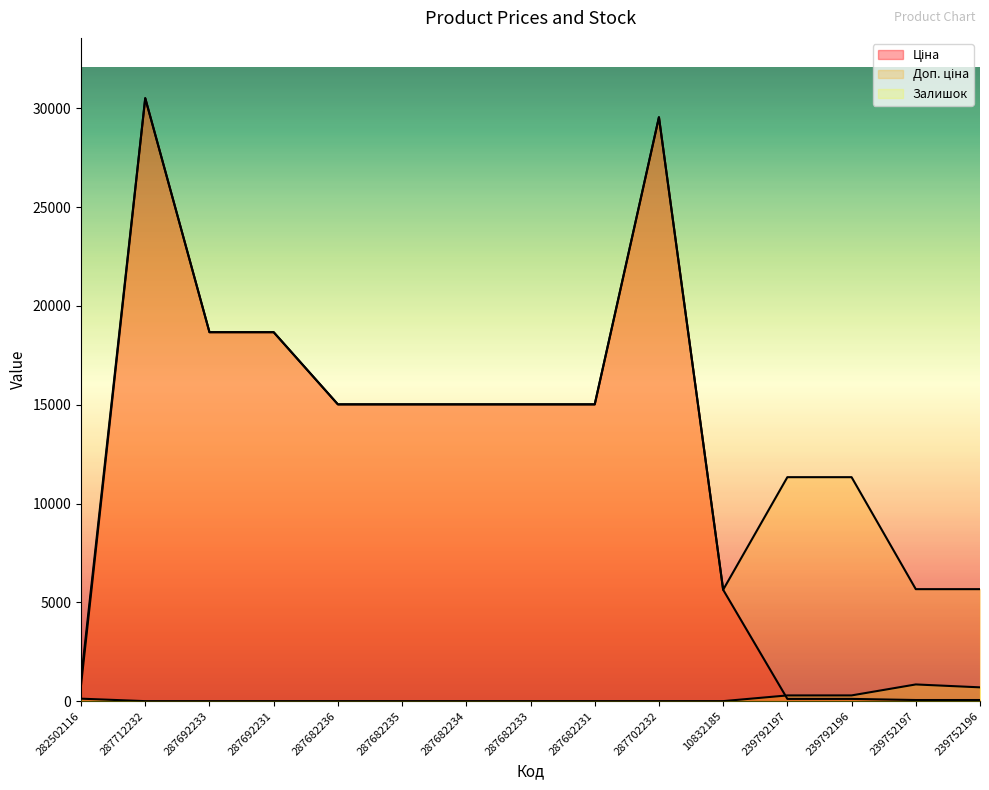

Which series has the widest spread of values?

Ціна